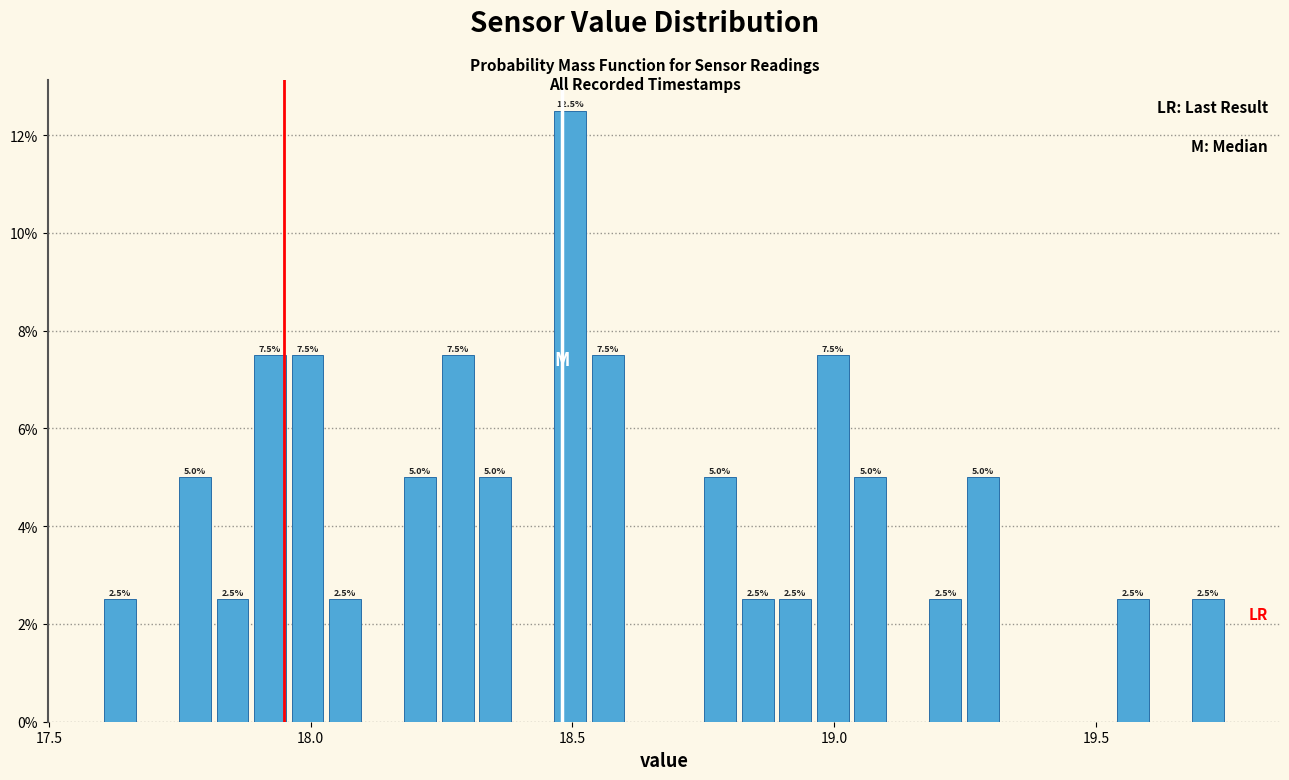

Read against the x-axis, roughly where is the centre of the tallest bar?

18.50